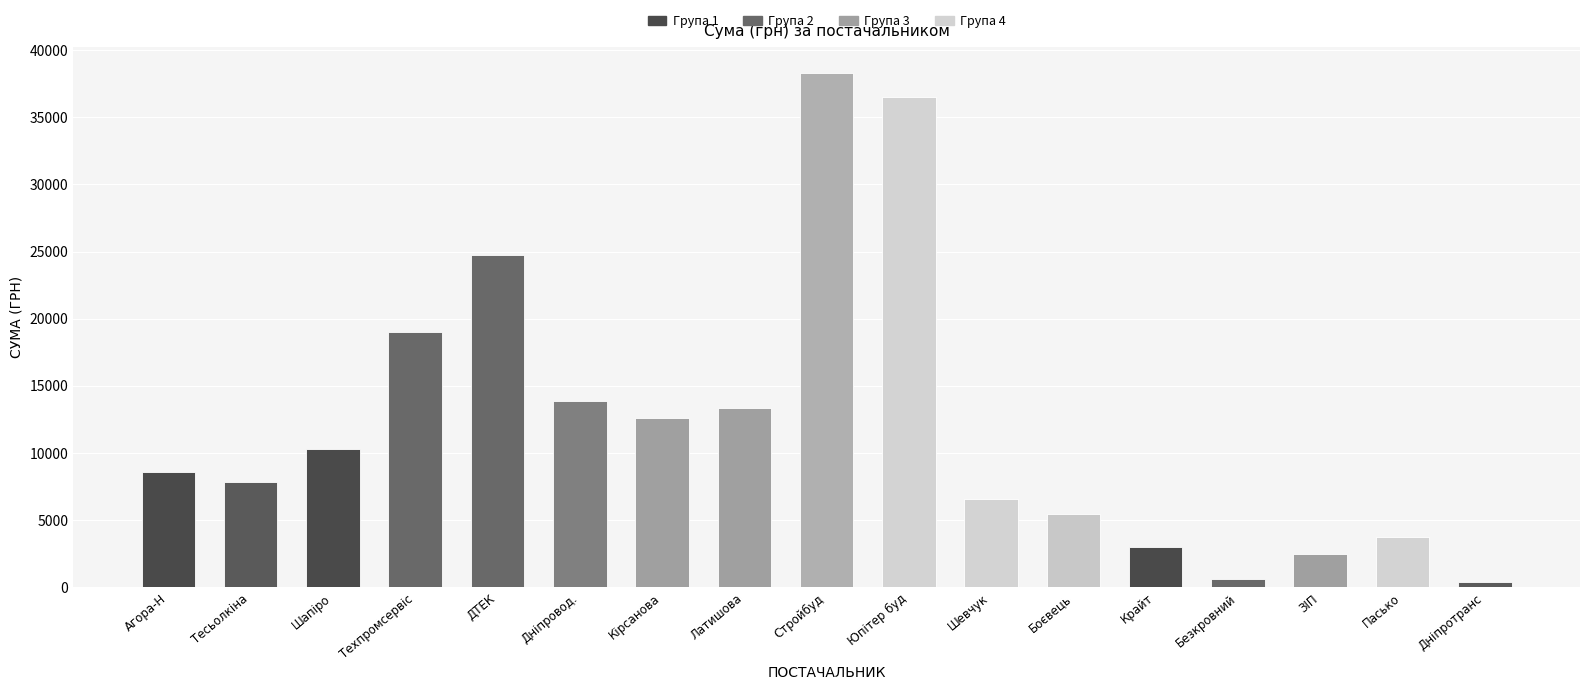

What is the label of the 14th bar from the right?

Техпромсервіс